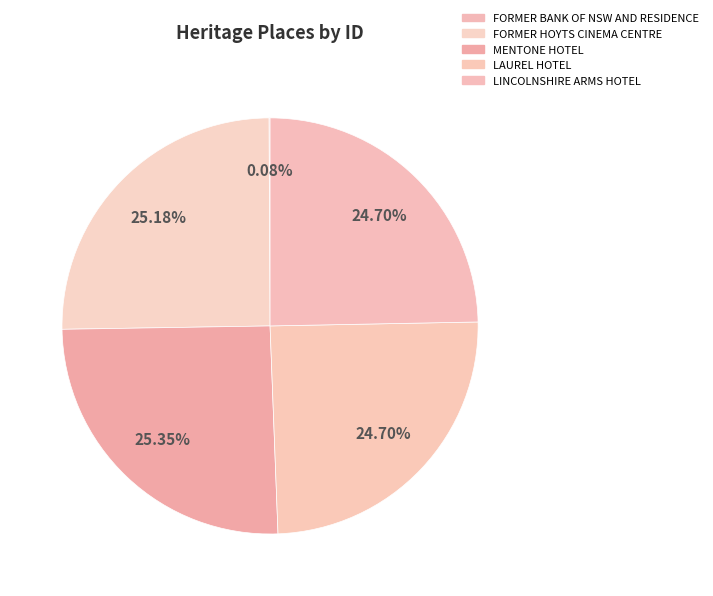

Rank the categories by value from highest to lowest.

MENTONE HOTEL, FORMER HOYTS CINEMA CENTRE, LINCOLNSHIRE ARMS HOTEL, LAUREL HOTEL, FORMER BANK OF NSW AND RESIDENCE